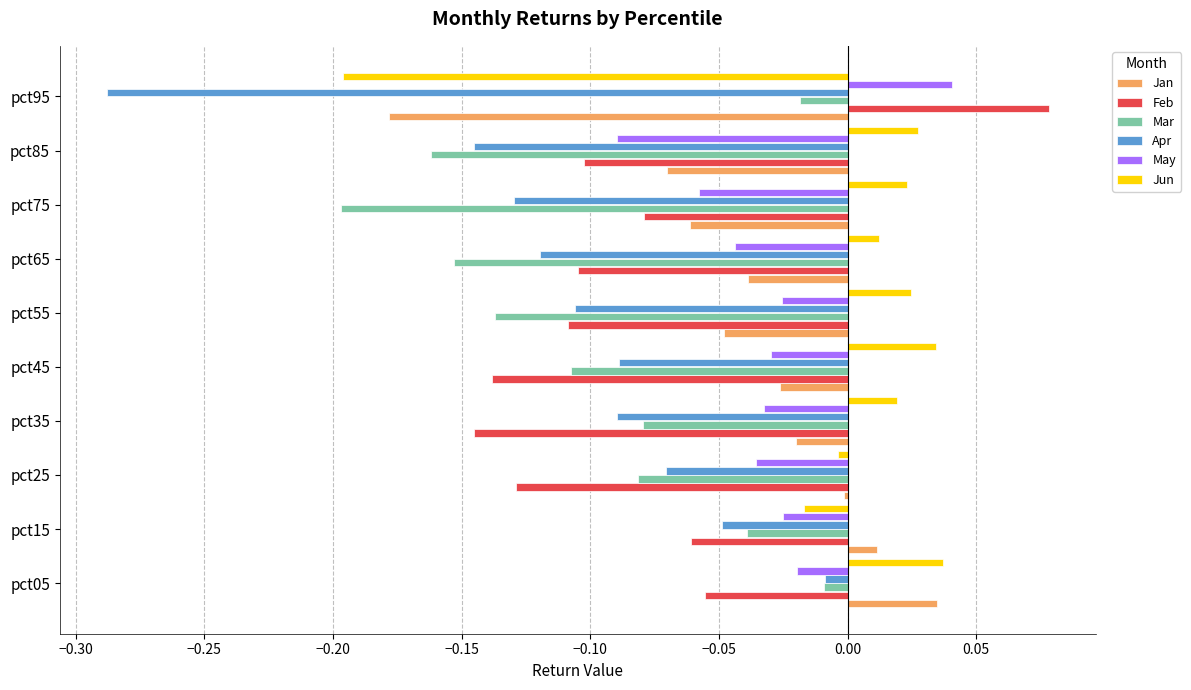

Where is Mar nearest to the value 0?

pct05